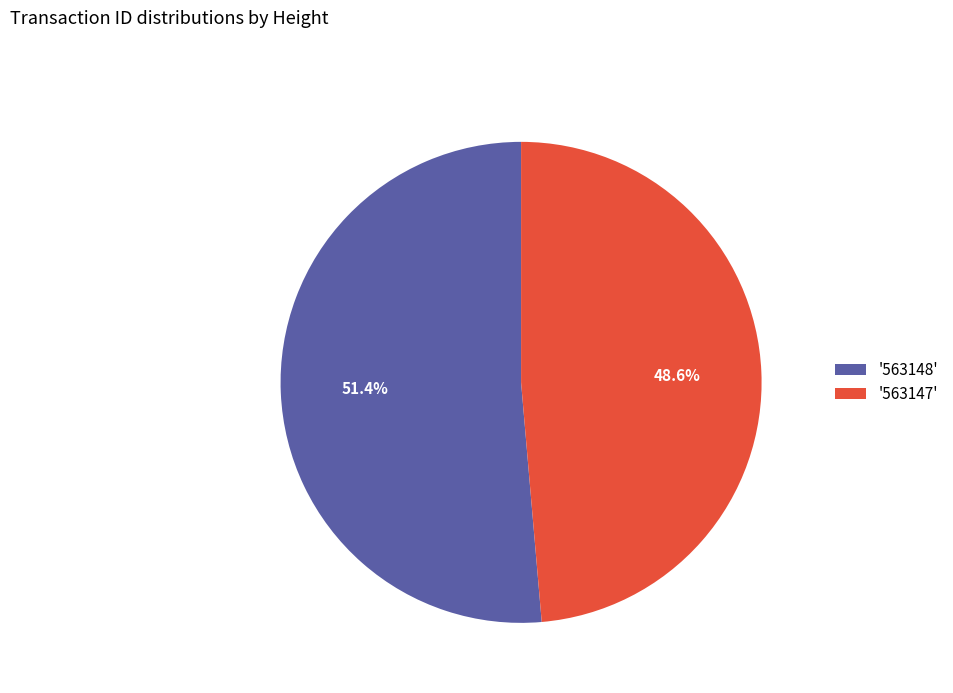

Which category accounts for the majority?

'563148'